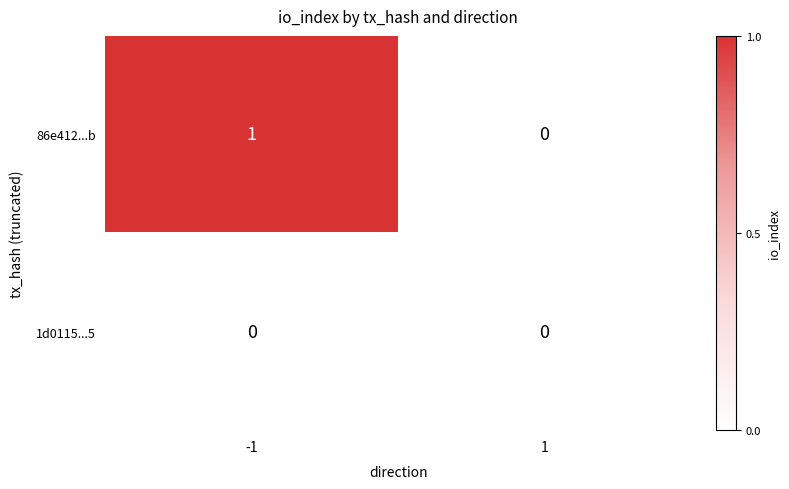

Rank the series at -1 from lowest to highest value.

1d0115...5, 86e412...b